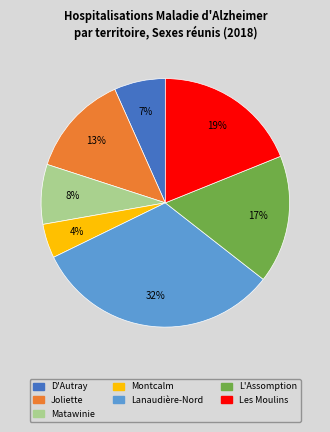

Count the number of slices in the pie.

7